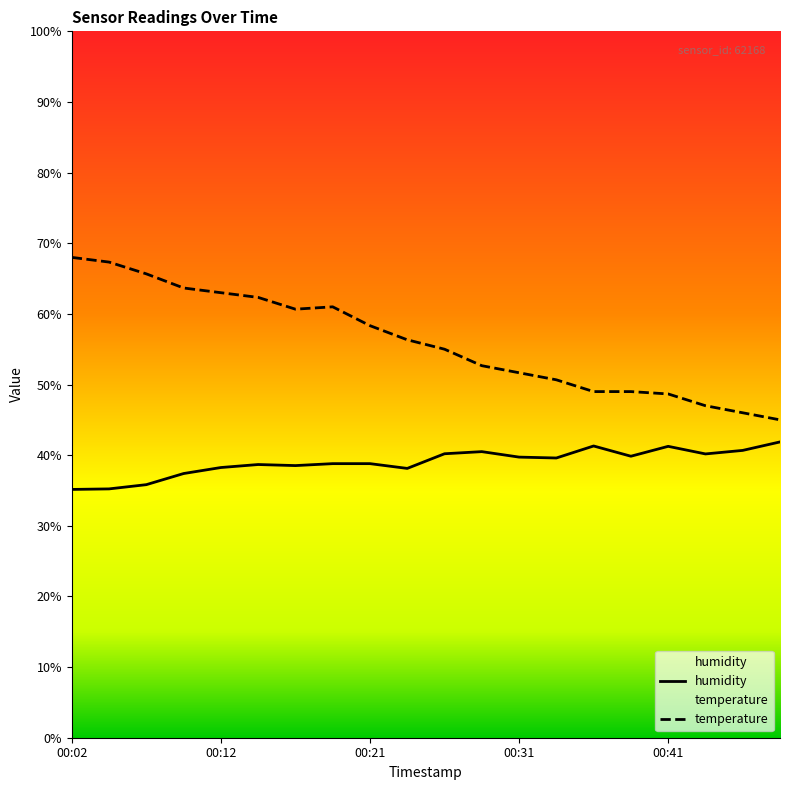

Which series has the largest range (max minus min)?

temperature